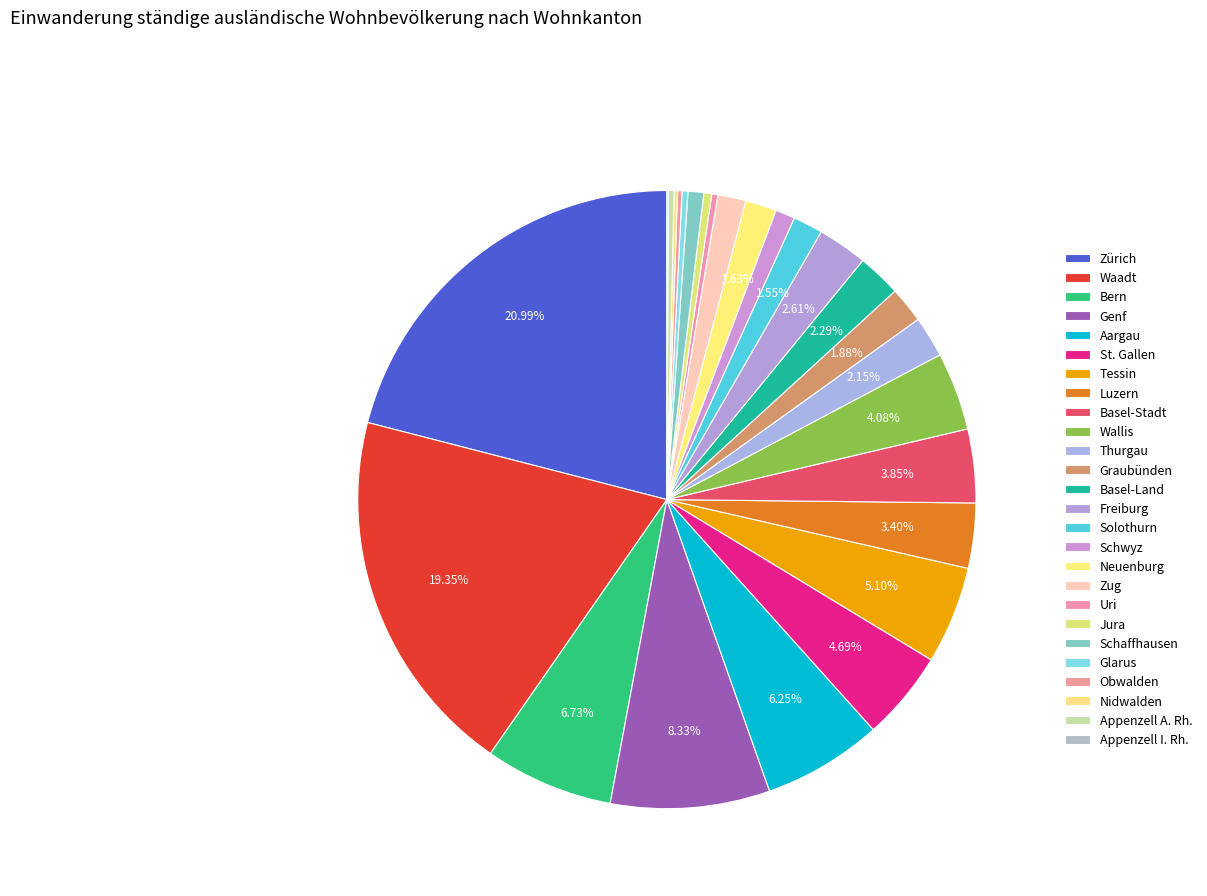

Does Aargau represent more than half of the total?

No